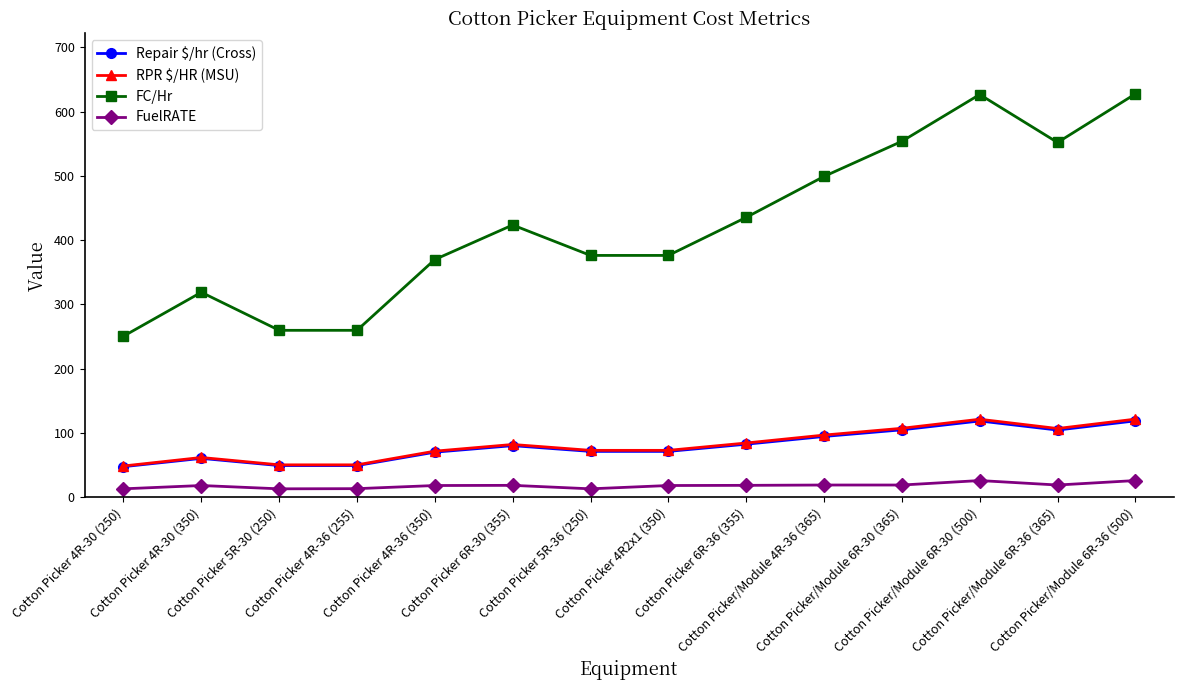

What is the value of the Repair $/hr (Cross) point at the 3rd from the left?

49.1